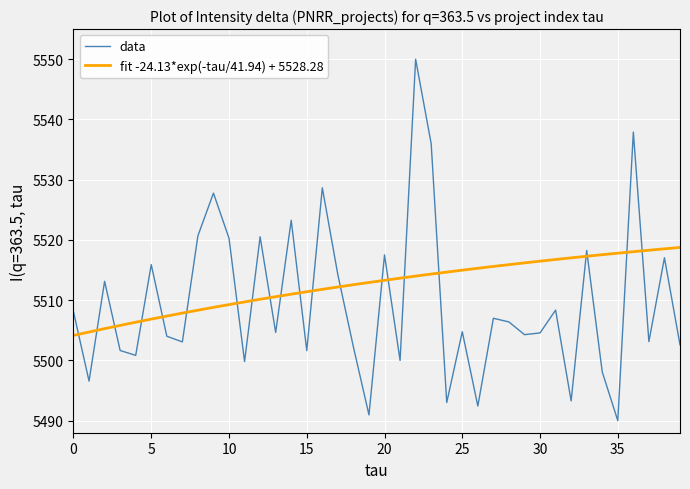

How many data points are less than 5504?

16